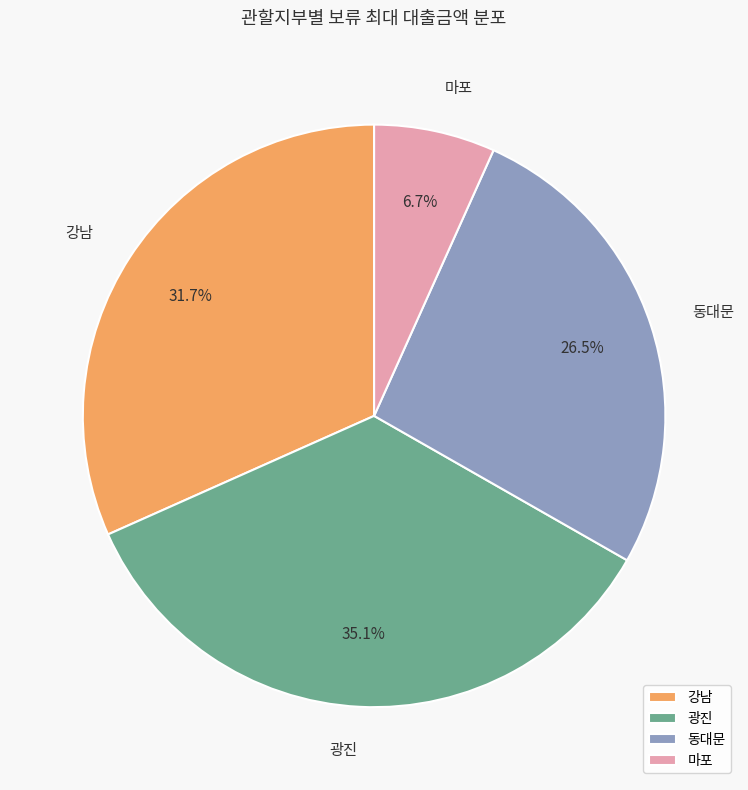

Approximately how many times larger is the value at 강남 compared to 광진?

0.9